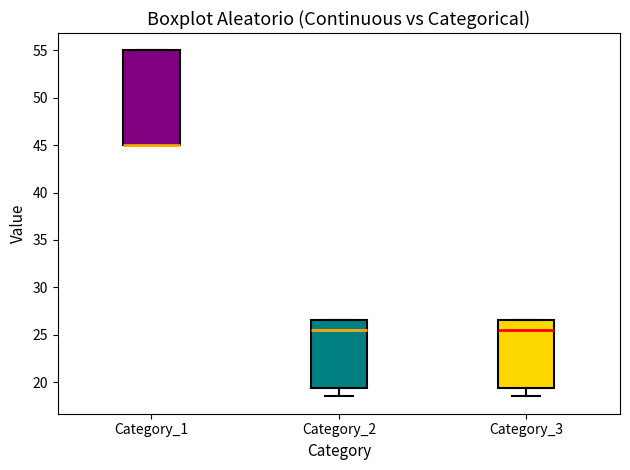

Which box is the tallest, from its lower edge to its upper edge?

Category_1